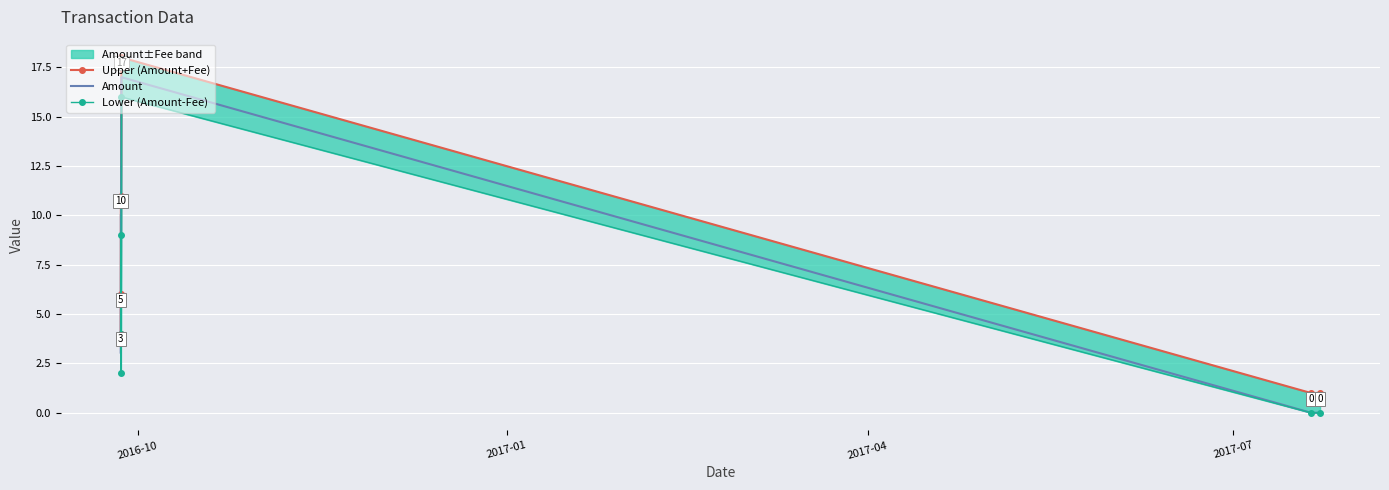

How many data points in Upper (Amount+Fee) are less than 6?

3